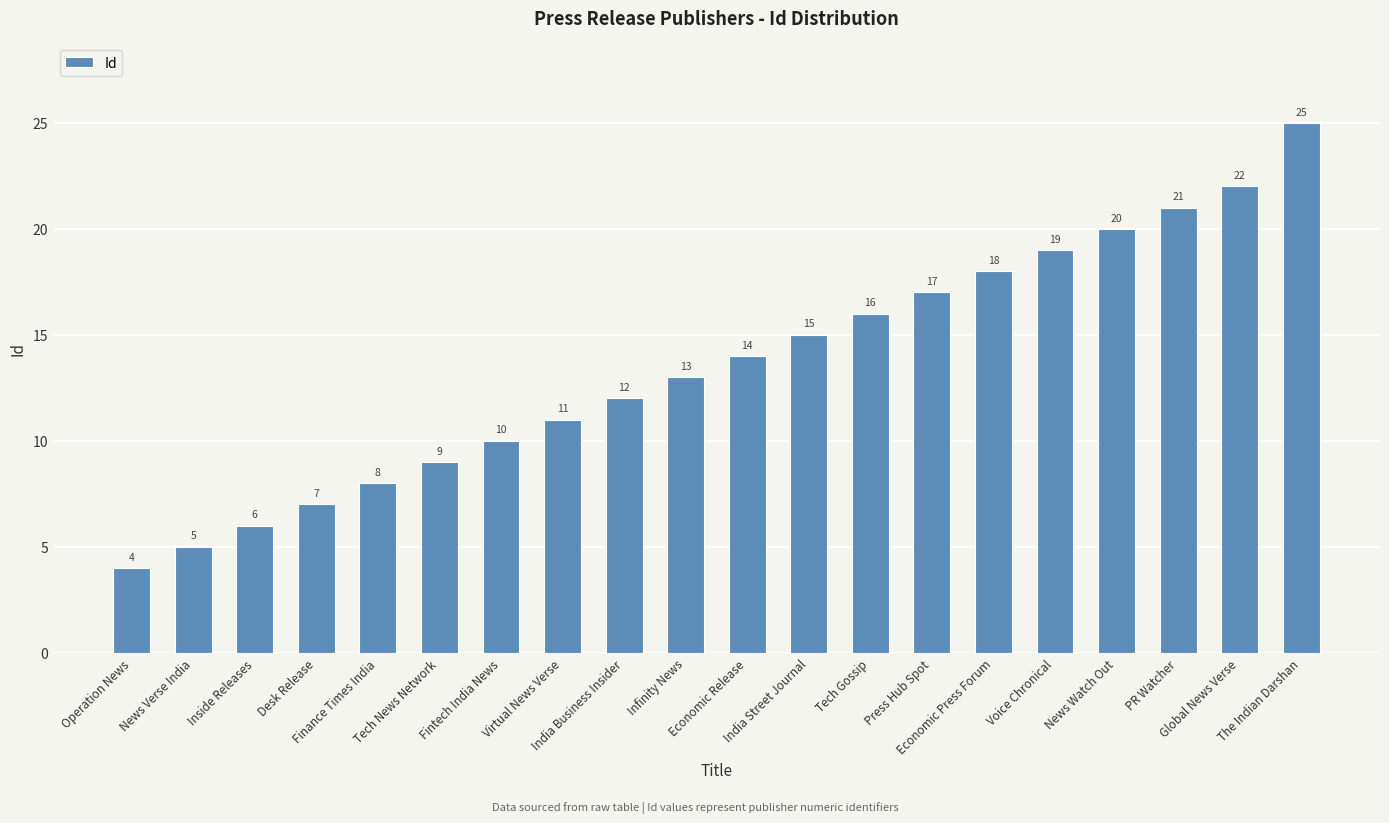

How many data points are less than 14?

10